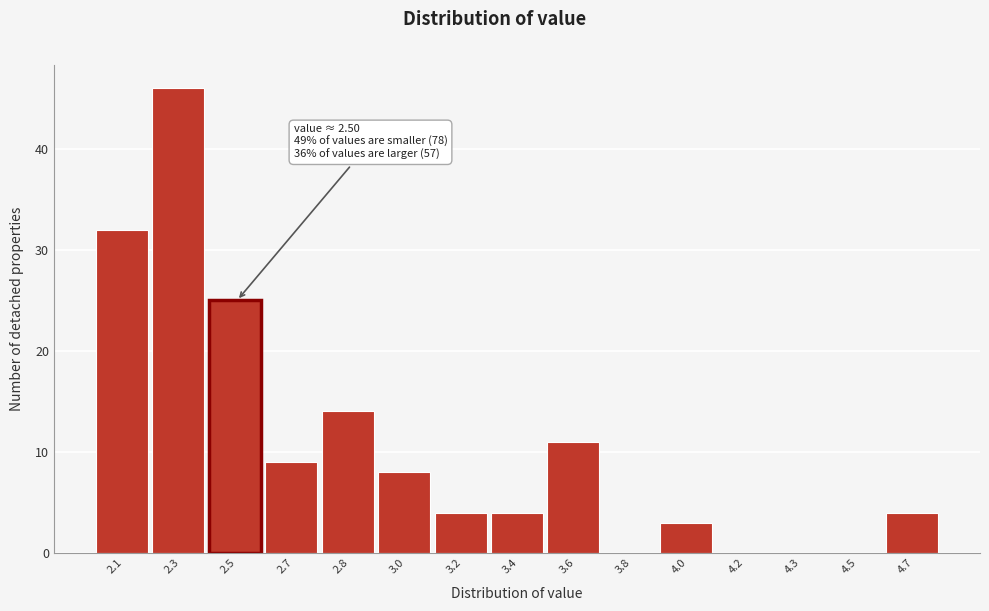

Reading right to left, extract all data points from this chart.

4.7=4	4.5=0	4.3=0	4.2=0	4.0=3	3.8=0	3.6=11	3.4=4	3.2=4	3.0=8	2.8=14	2.7=9	2.5=25	2.3=46	2.1=32